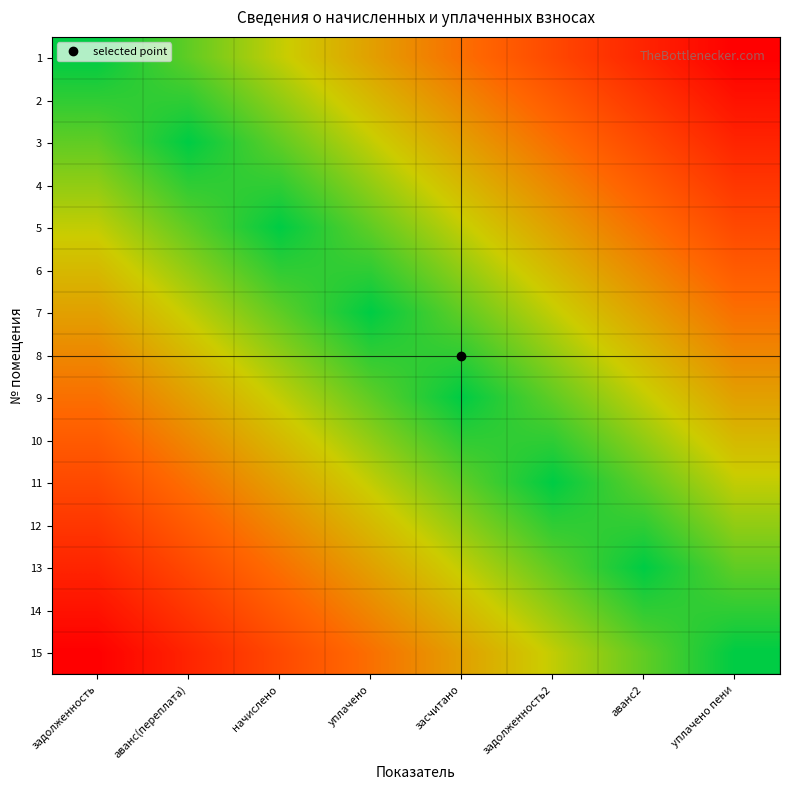

Which has a higher value, аванс2 or засчитано?

аванс2